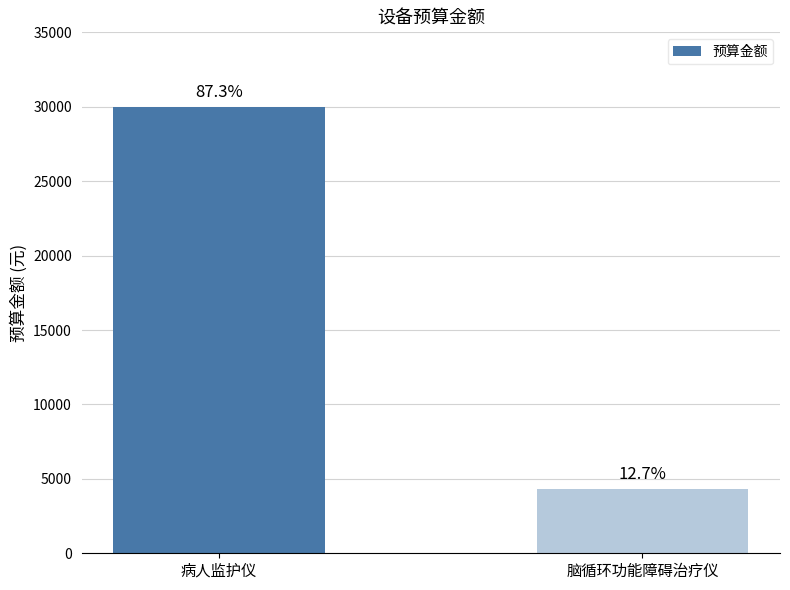

Approximately how many times larger is the value at 脑循环功能障碍治疗仪 compared to 病人监护仪?

0.1